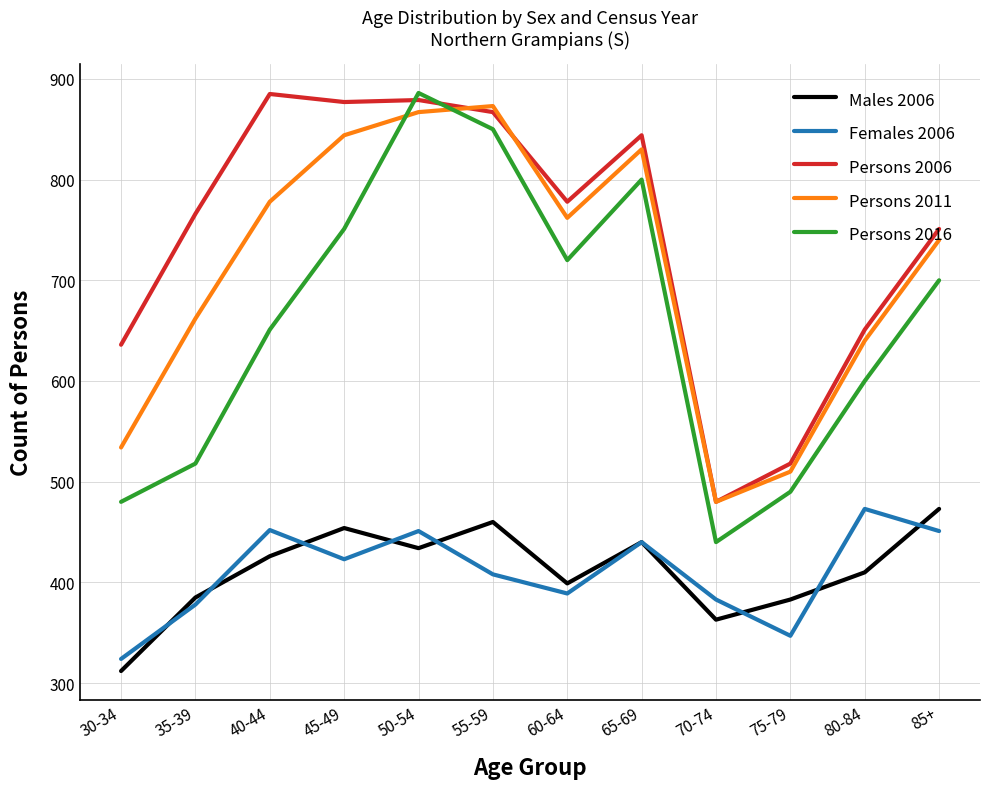

At 55-59, list the series in order from largest to smallest.

Persons 2011, Persons 2006, Persons 2016, Males 2006, Females 2006